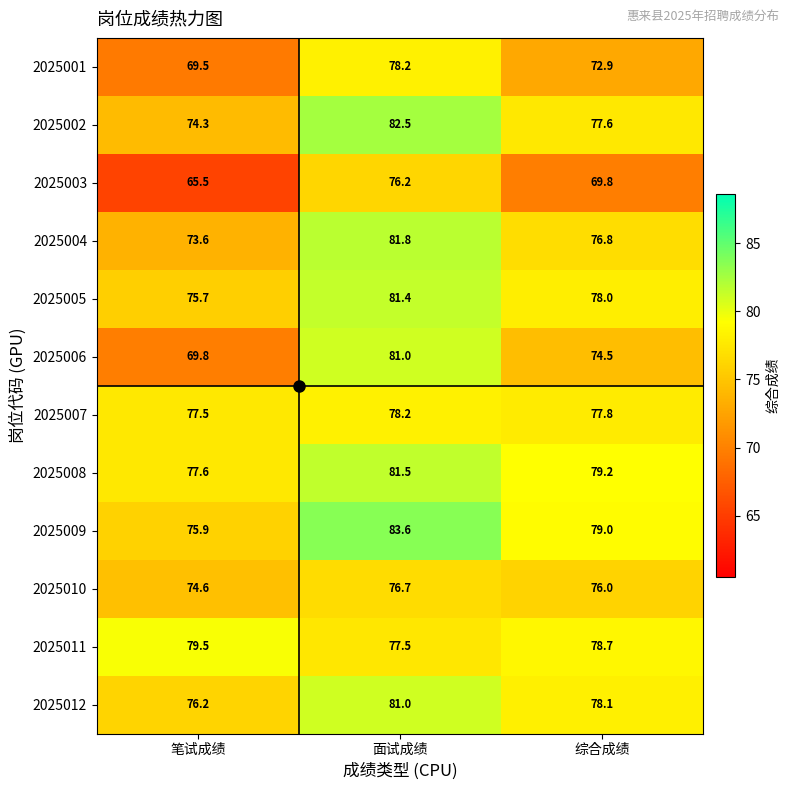

What is the maximum value shown in the chart?

83.6